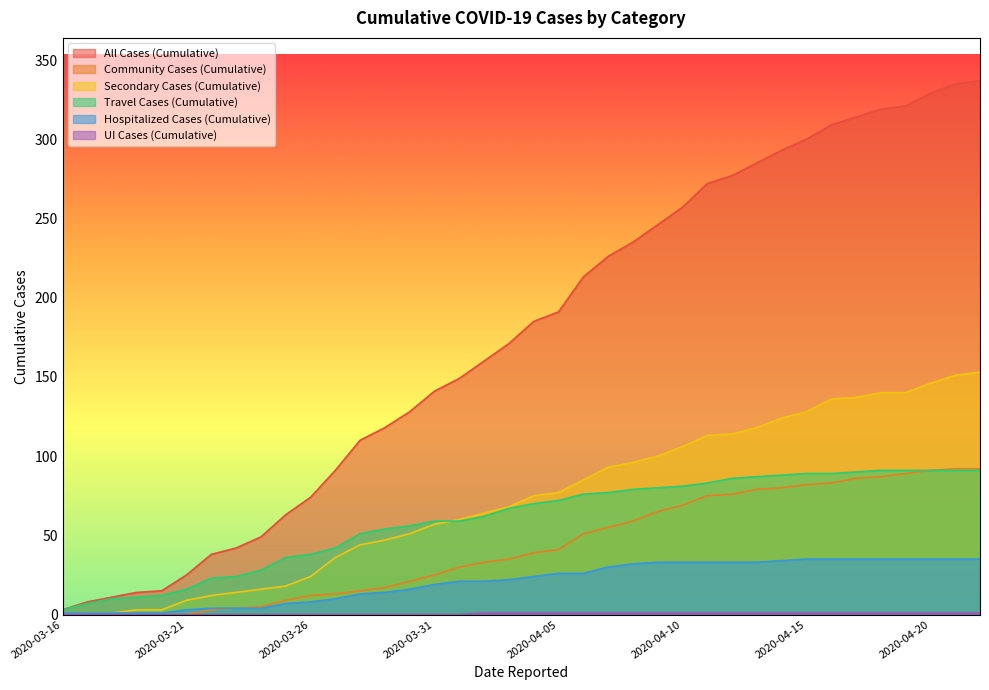

What position from the left is 2020-04-09?

25